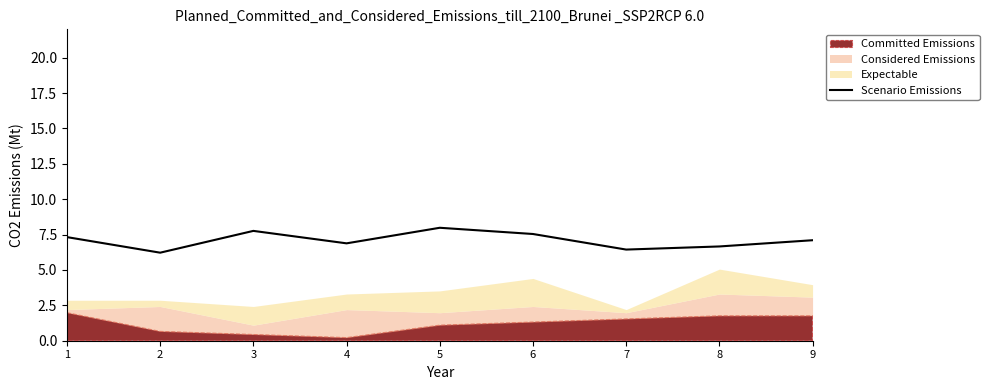

Reading left to right, what are all the values shown in this chart?

7.3	6.2	7.8	6.9	8.0	7.5	6.4	6.7	7.1